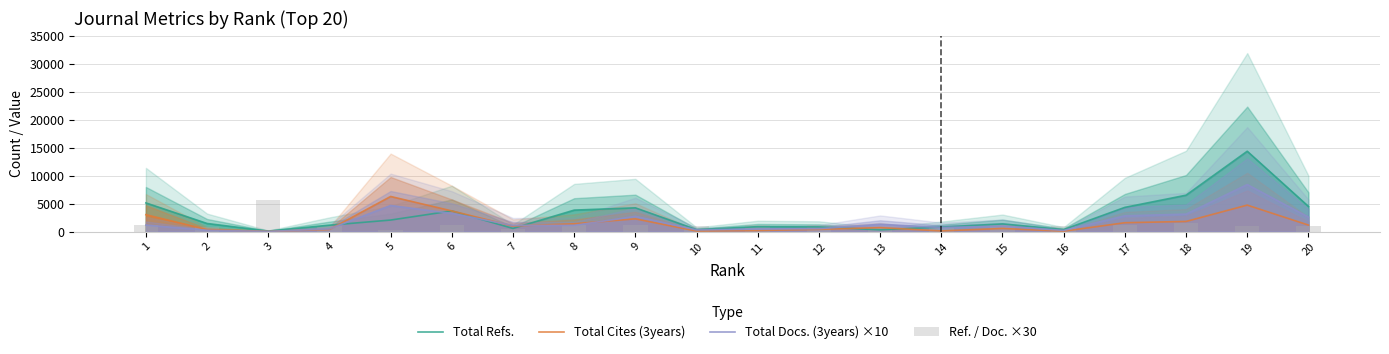

At how many categories does at least one series exceed 13926?

1